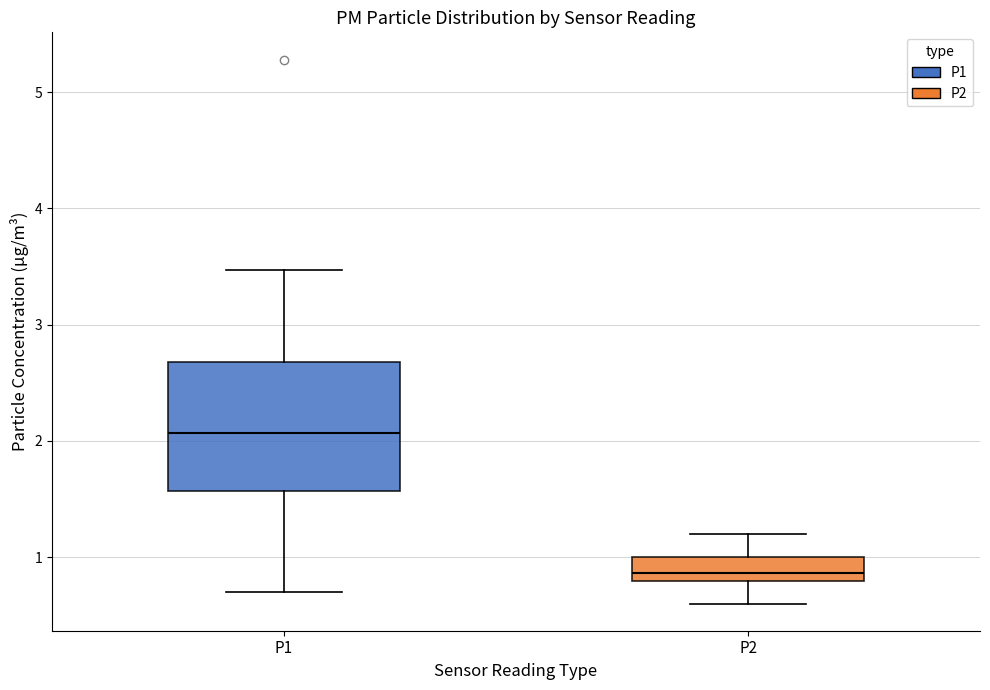

Where does the lower whisker of the box for P2 end on the y-axis? The values are not printed on the chart, so give them approximately, as read against the axis.

0.6